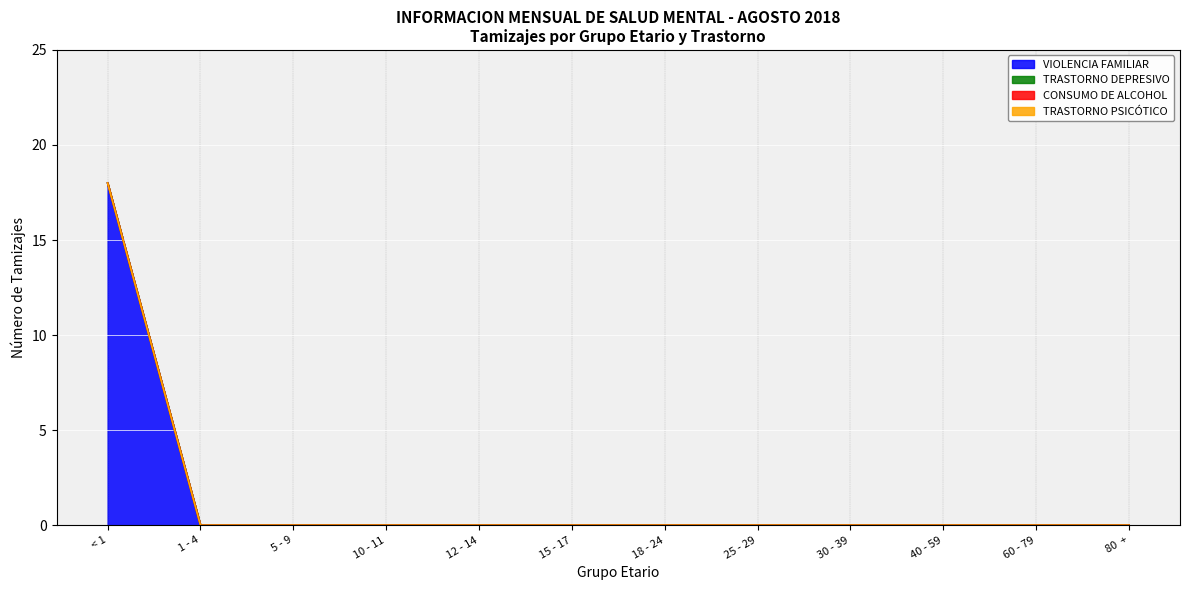

Rank the series by their maximum value, from lowest to highest.

TRASTORNO DEPRESIVO, CONSUMO DE ALCOHOL, TRASTORNO PSICÓTICO, VIOLENCIA FAMILIAR